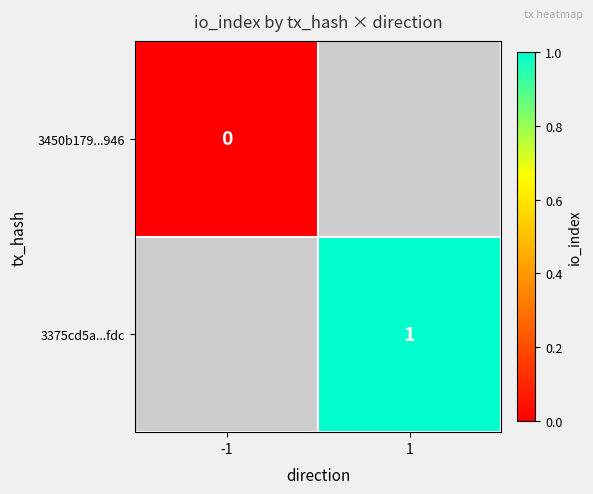

The value of 3375cd5a...fdc at 1 is 2. True or false?

False